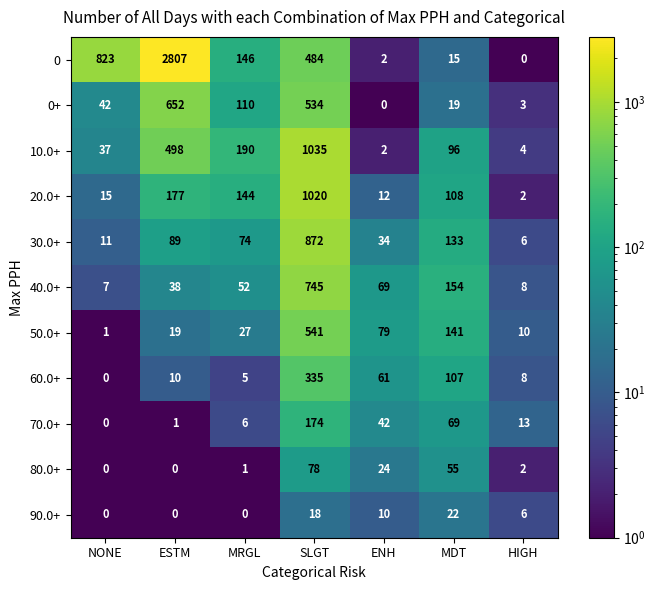

How many data points in 90.0+ are less than 6?

3